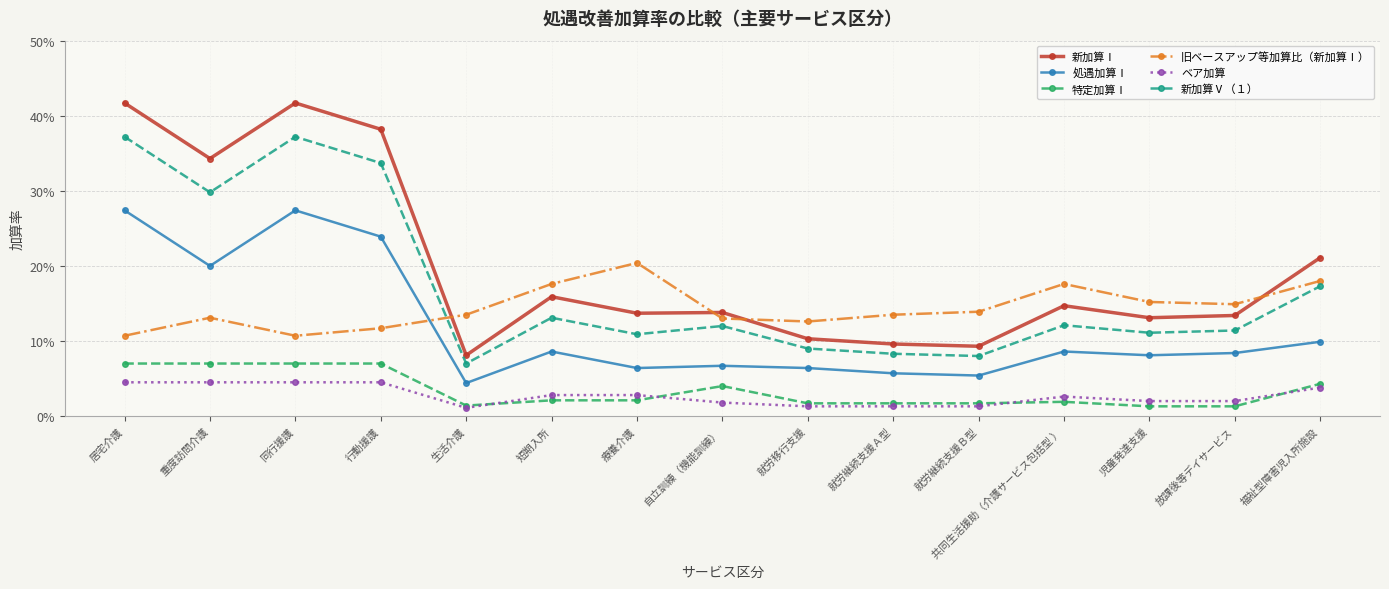

What is the label of the 8th point from the right?

自立訓練（機能訓練）